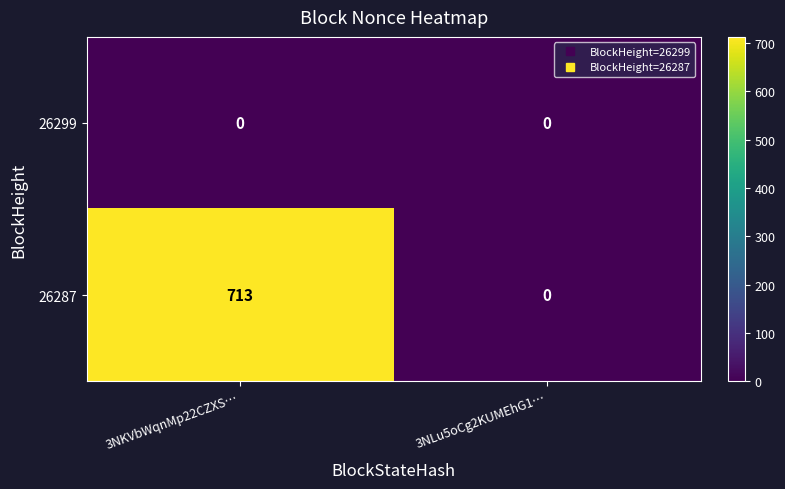

Where is 26287 nearest to the value 356?

3NLu5oCg2KUMEhG1…